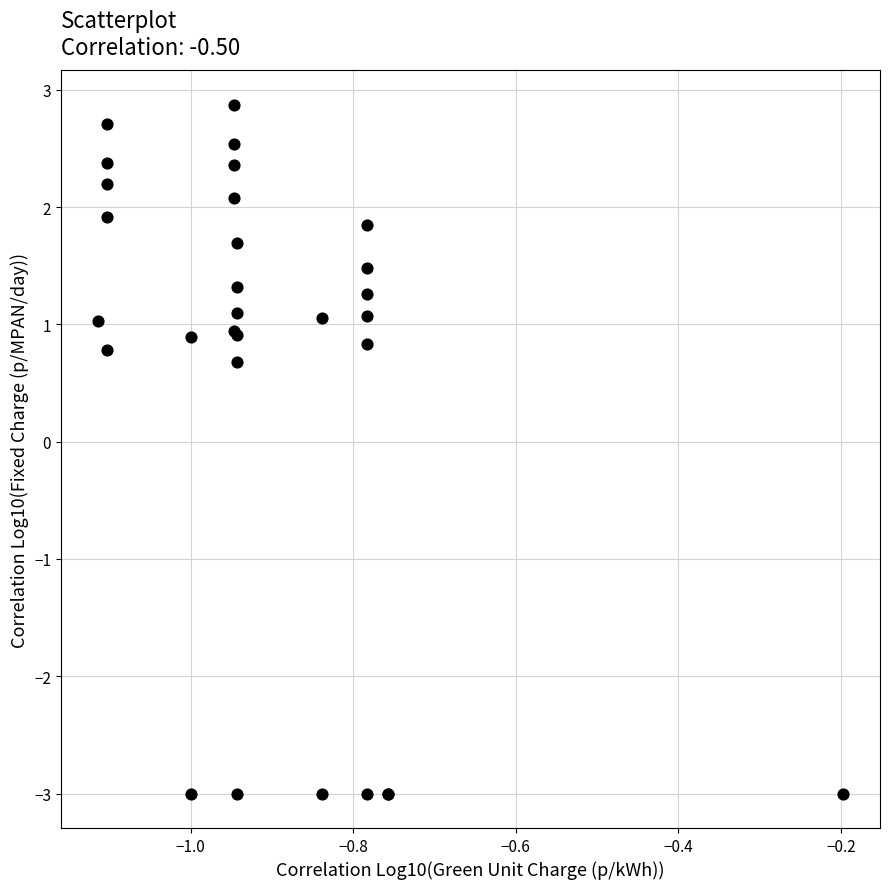

What Y value in the scatter plot is closest to 0?

0.7